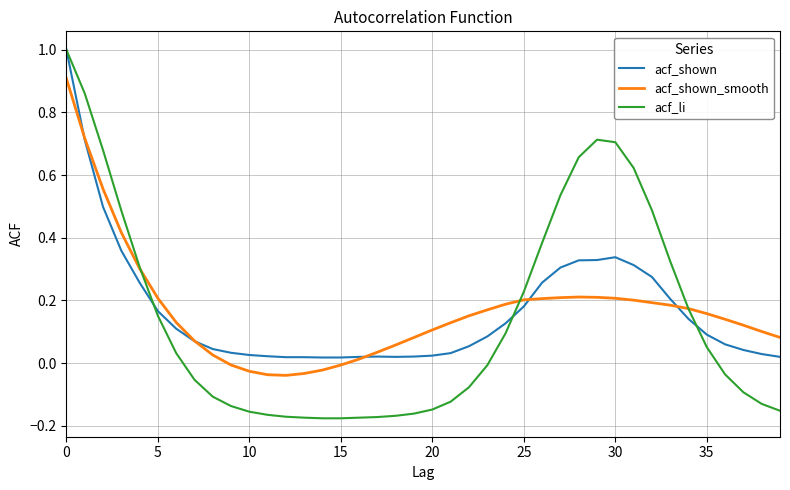

What are all the series names shown in the legend?

acf_shown, acf_shown_smooth, acf_li